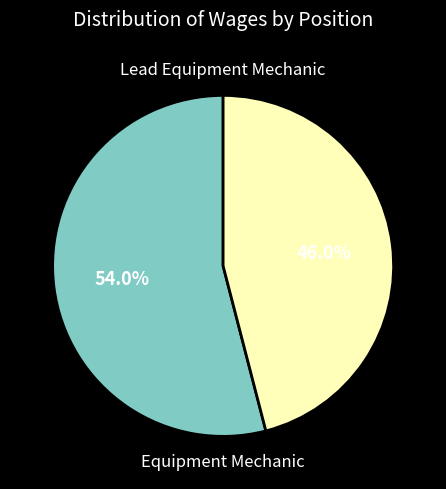

To the nearest percent, what is the combined percentage of Equipment Mechanic and Lead Equipment Mechanic?

100%